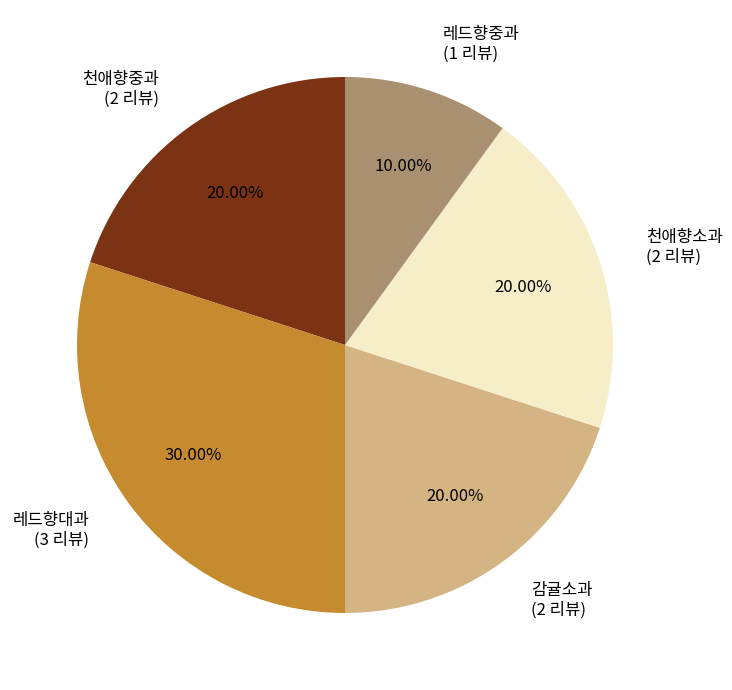

True or false: 레드향대과 accounts for 20% of the total.

False